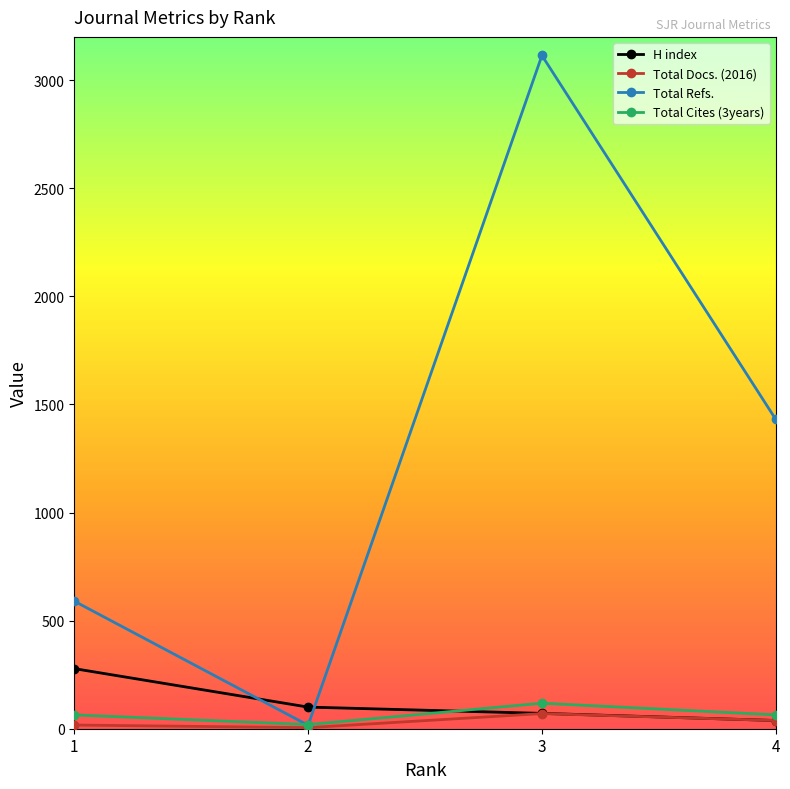

True or false: Total Docs. (2016) has more than 0 interior local peaks.

True